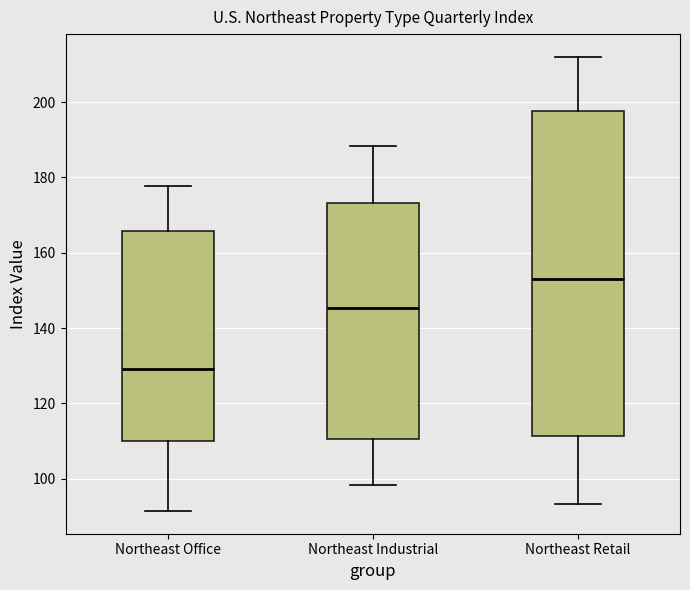

Reading left to right, transcribe this box plot: for each box, give where its median line is, the range the box spans, and where its two whiskers end, as read against the y-axis. The values are not printed on the chart, so give them approximately, as read against the axis.

Northeast Office: median 130, box 110 to 166, whiskers 92 to 178
Northeast Industrial: median 146, box 110 to 174, whiskers 98 to 188
Northeast Retail: median 154, box 112 to 198, whiskers 94 to 212